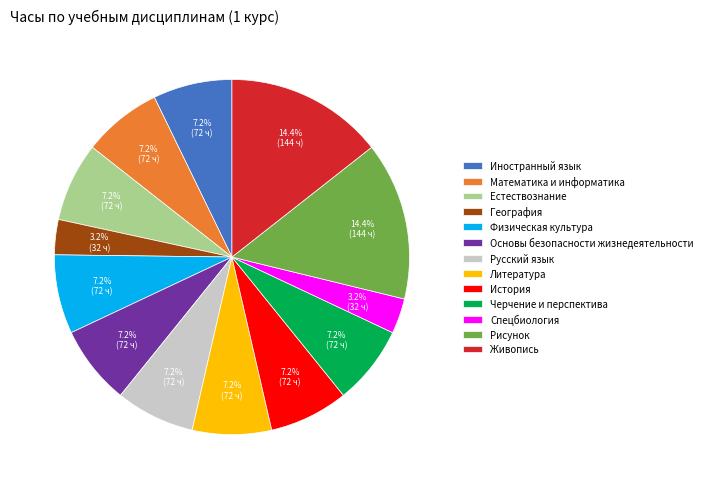

Which has a higher value, Рисунок or Основы безопасности жизнедеятельности?

Рисунок